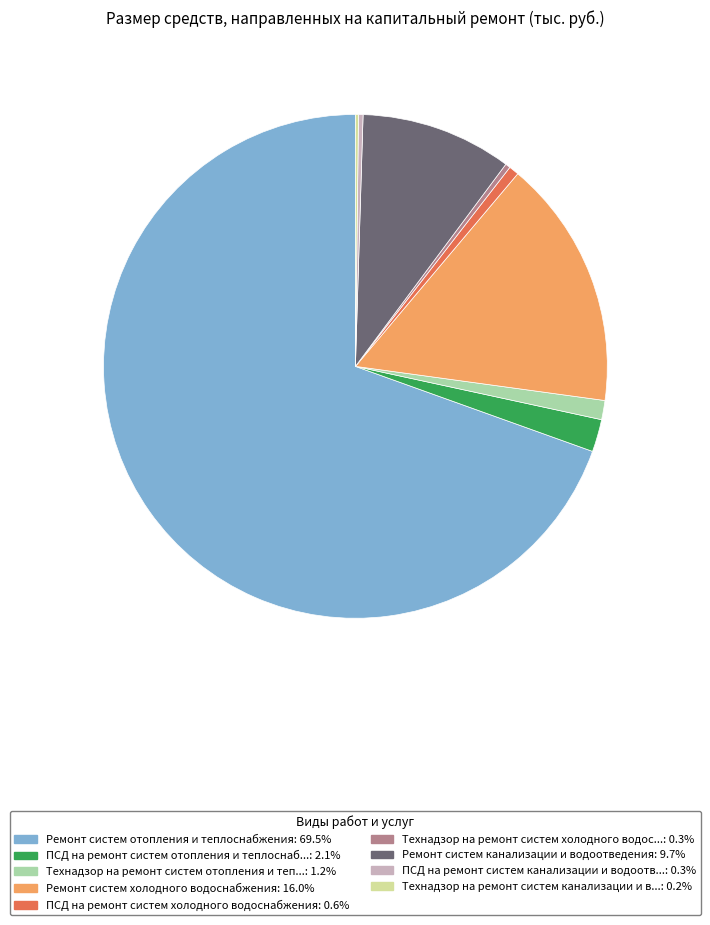

Is there any slice that represents more than half of the pie?

Yes